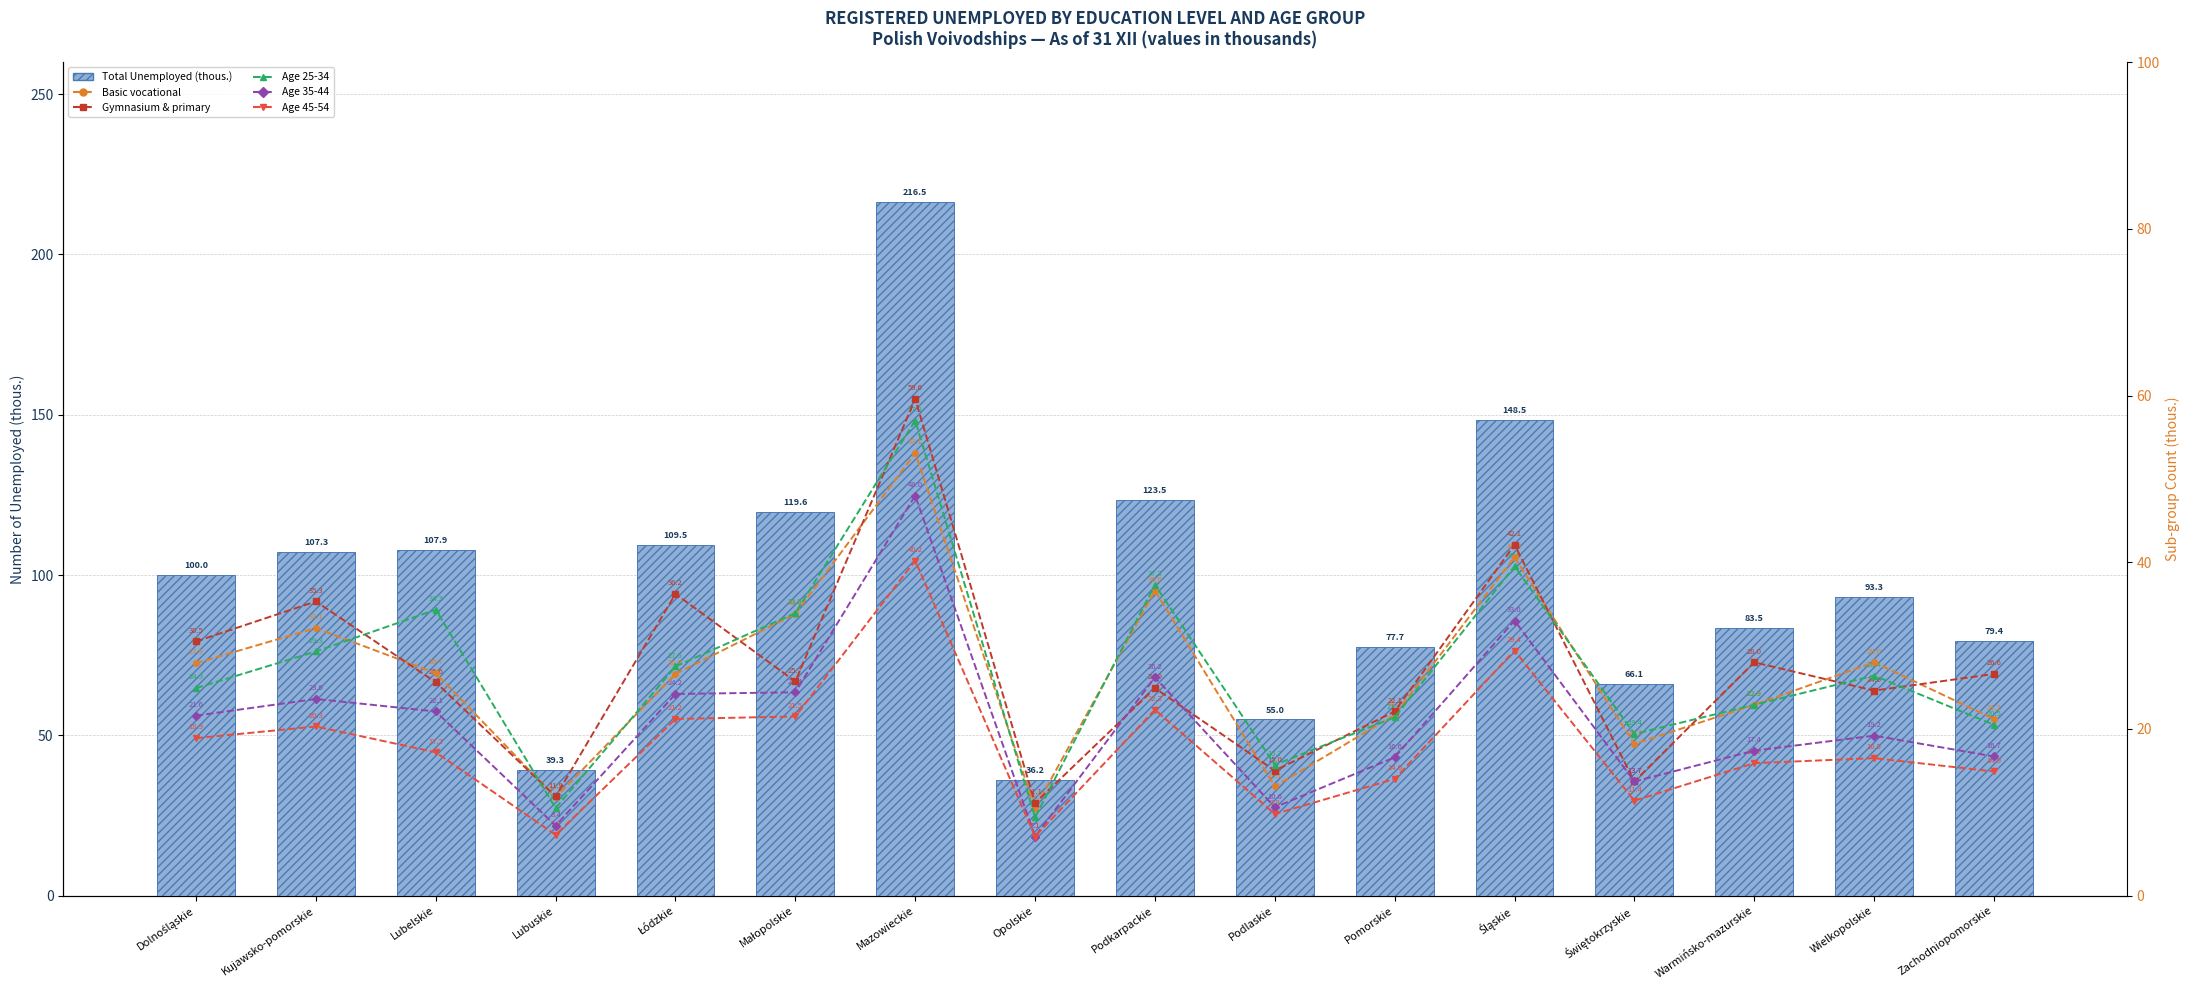

True or false: Age 25-34 has a value of 33.9 at Małopolskie.

True